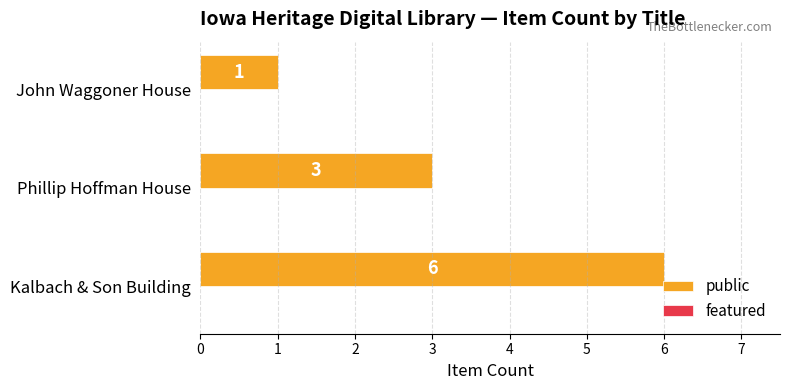

Reading bottom to top, transcribe all the data shown in this chart.

Kalbach & Son Building=6	Phillip Hoffman House=3	John Waggoner House=1